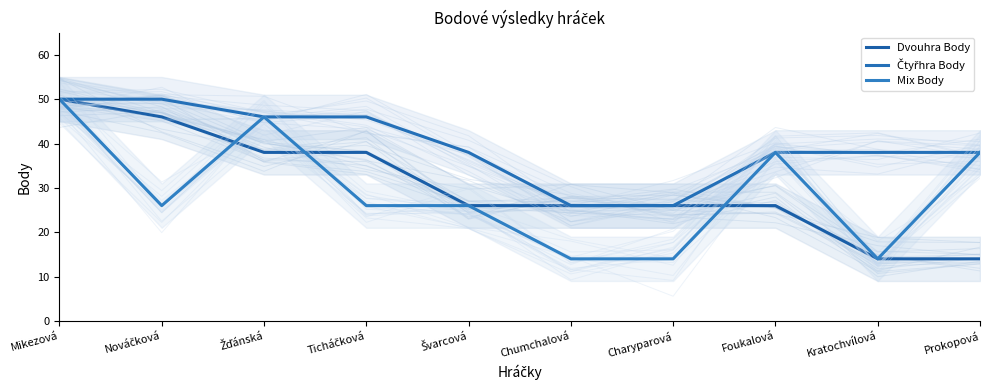

What is the minimum value for Čtyřhra Body?

26